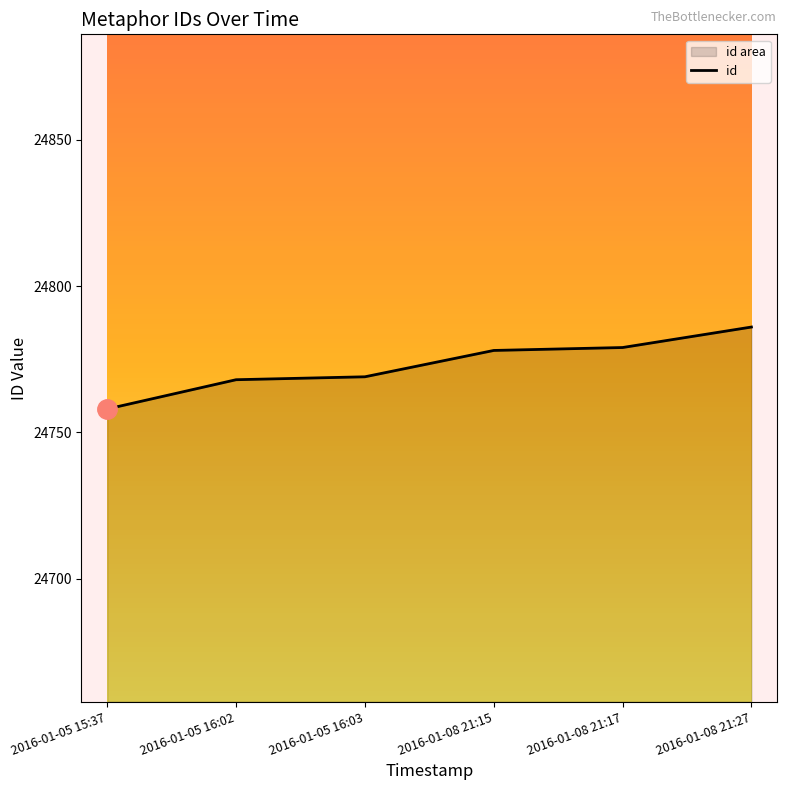

What is the value of the 3rd point from the left?

24769